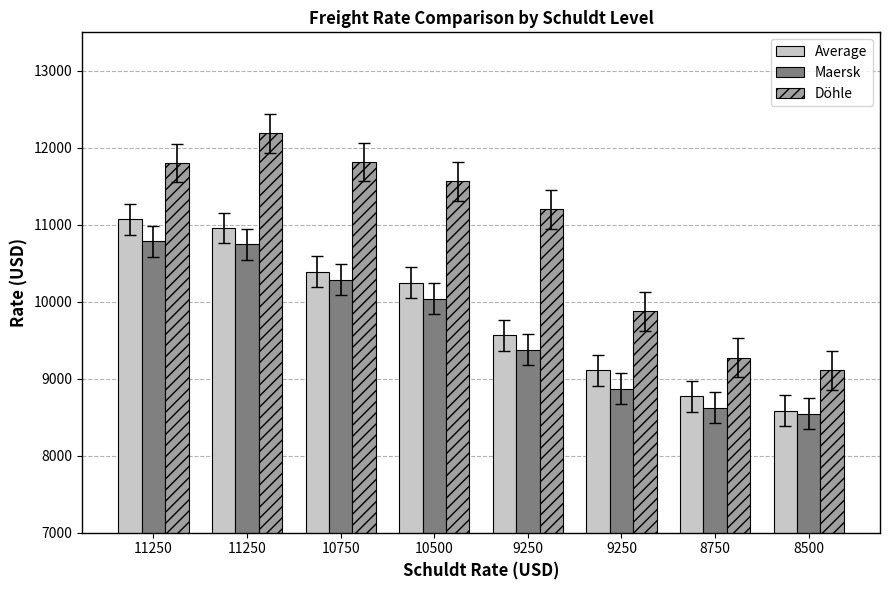

What are all the series names shown in the legend?

Average, Maersk, Döhle